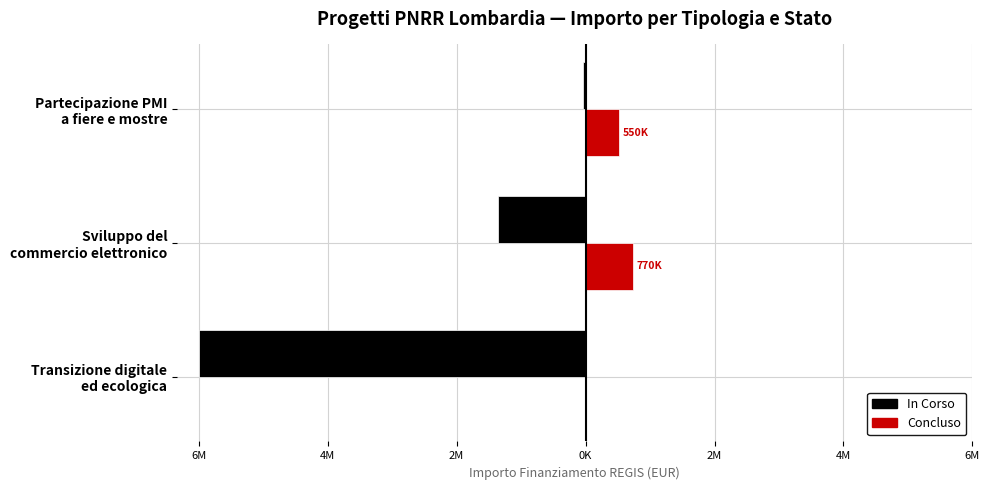

Does the chart contain stacked bars?

No